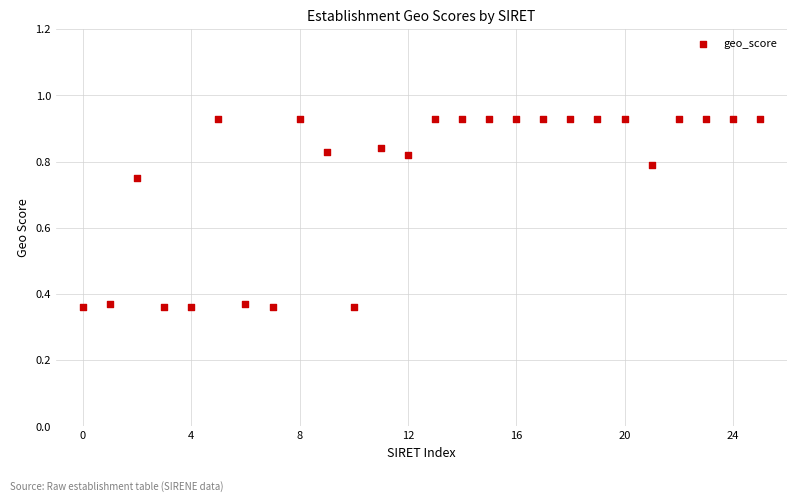

What is the range of Y values (max minus min)?

0.6